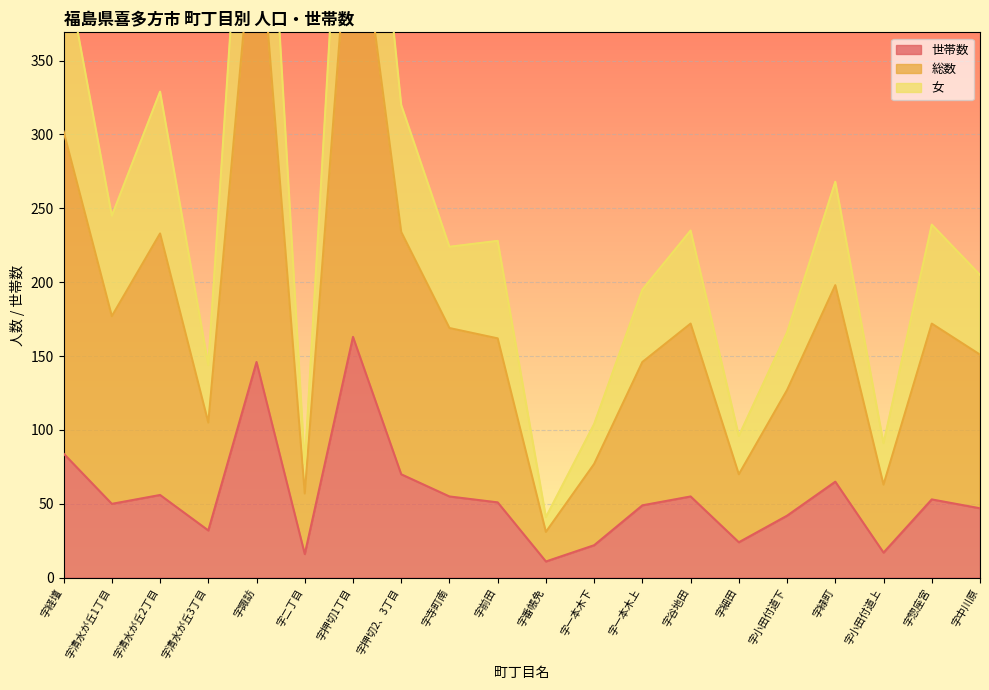

What is the label of the 6th point from the left?

字二丁目